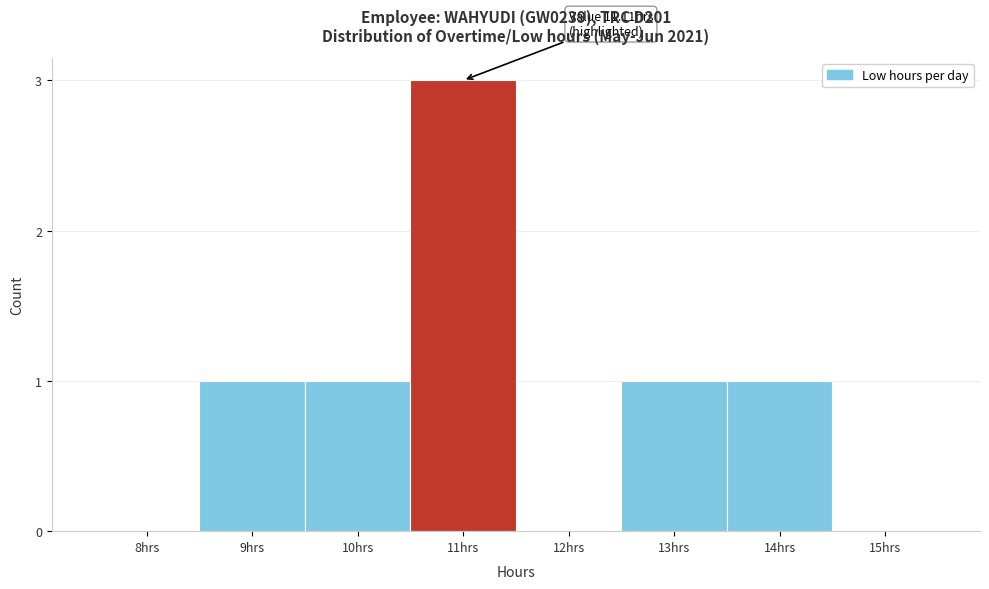

Reading left to right, what are all the values shown in this chart?

8hrs=0	9hrs=1	10hrs=1	11hrs=3	12hrs=0	13hrs=1	14hrs=1	15hrs=0